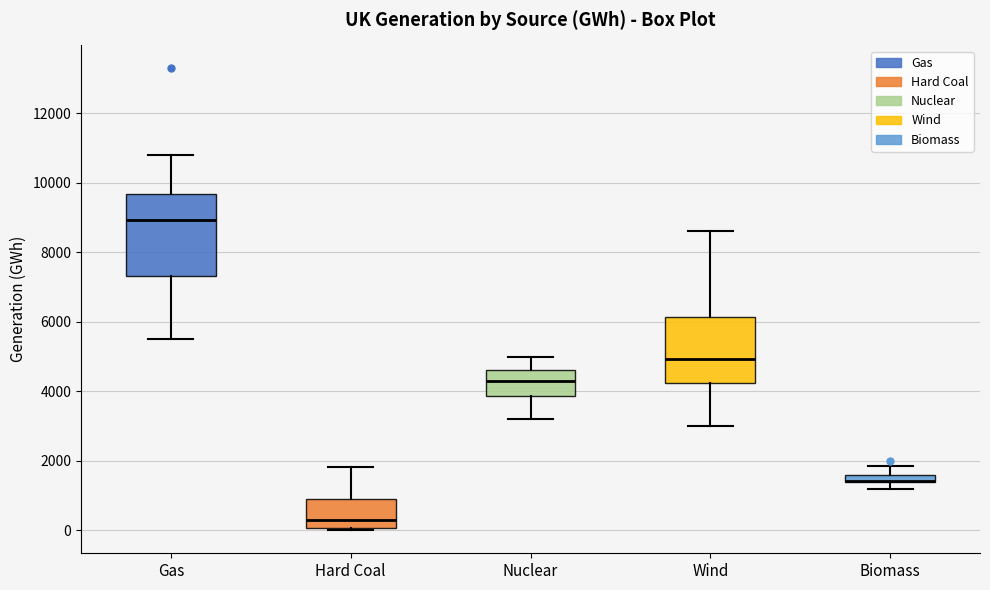

Where does the upper whisker of the box for Biomass end on the y-axis? The values are not printed on the chart, so give them approximately, as read against the axis.

1800